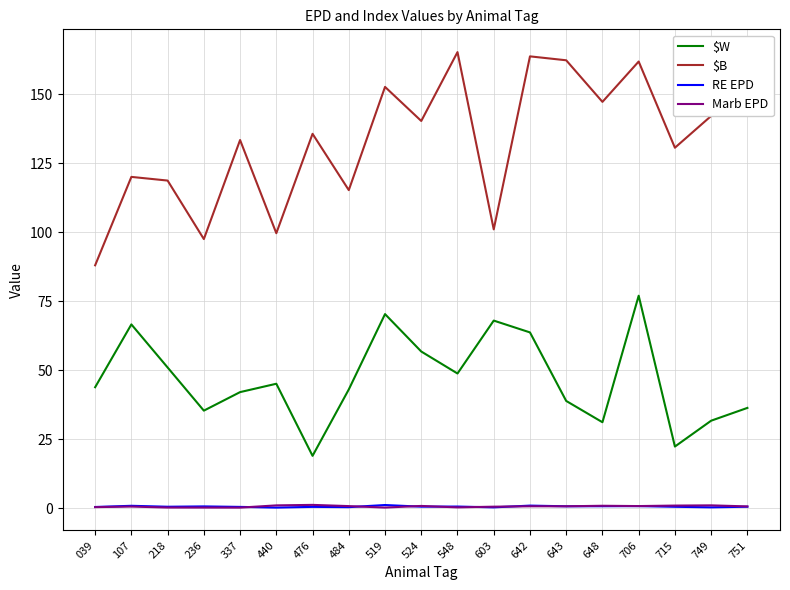

How many lines are shown in the chart?

4